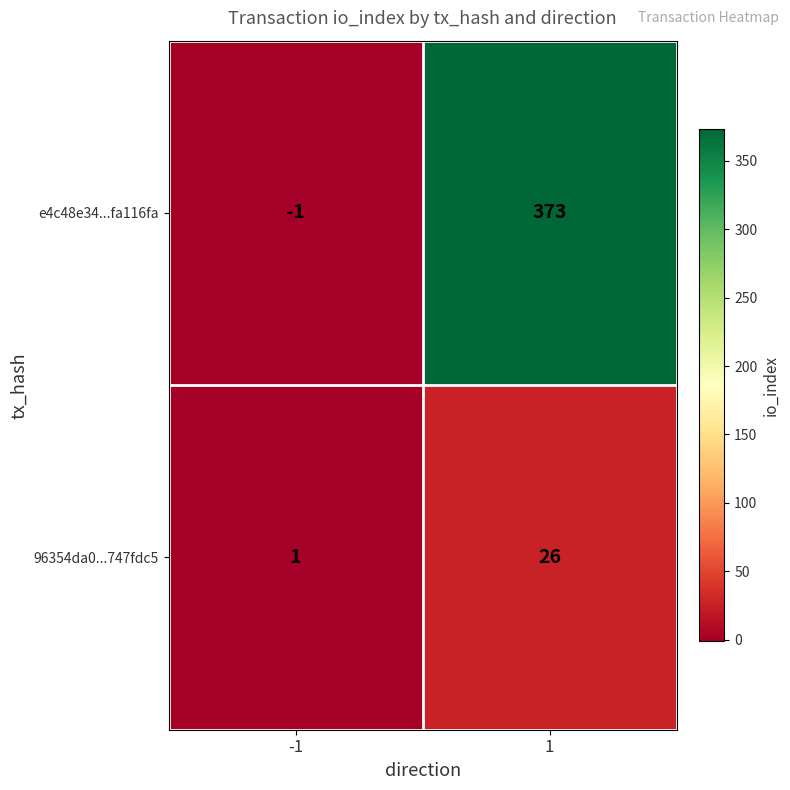

How many series are shown in this chart?

2